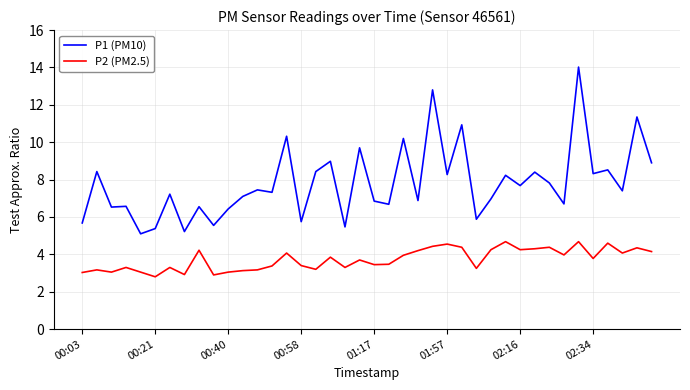

How many lines are shown in the chart?

2